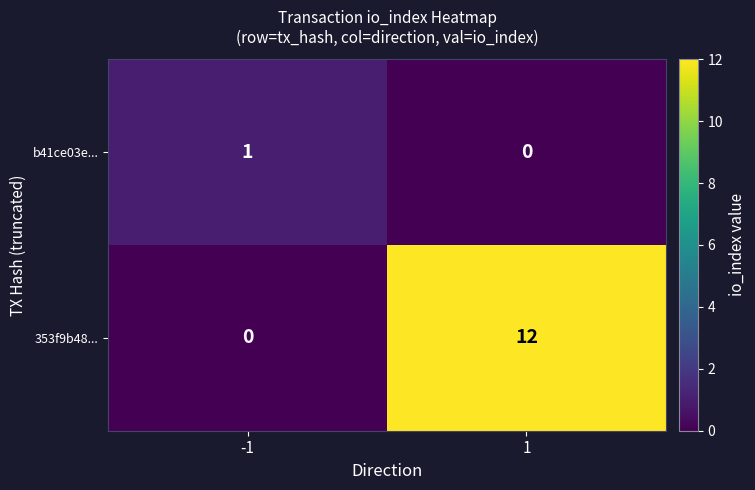

How many distinct data groups are displayed?

2